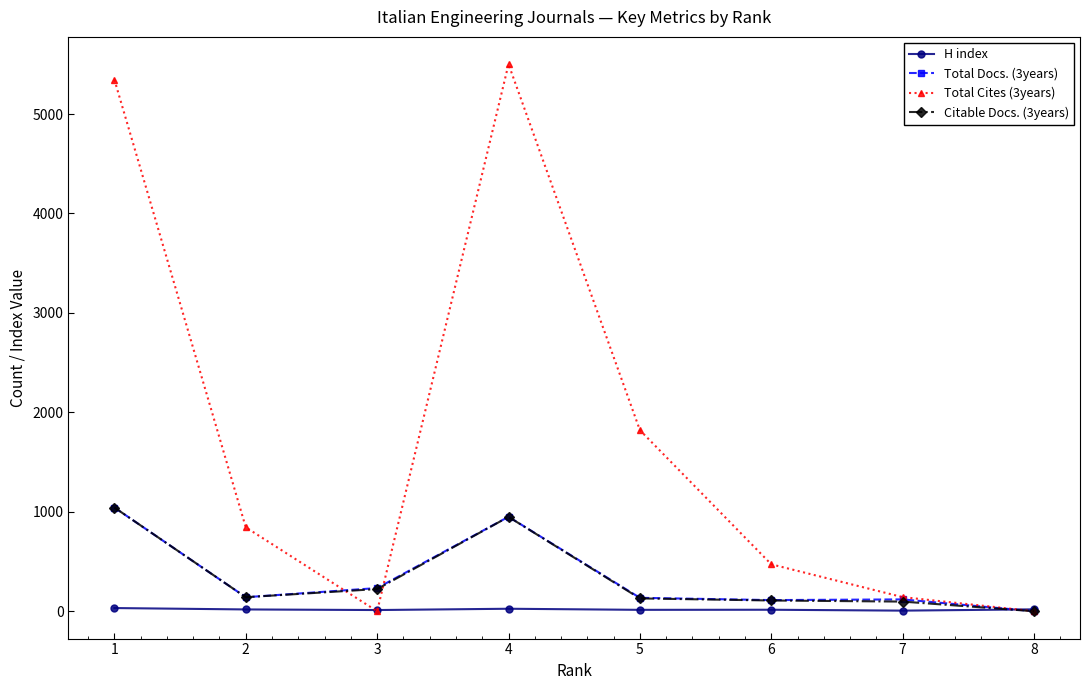

Which series has the widest spread of values?

Total Cites (3years)